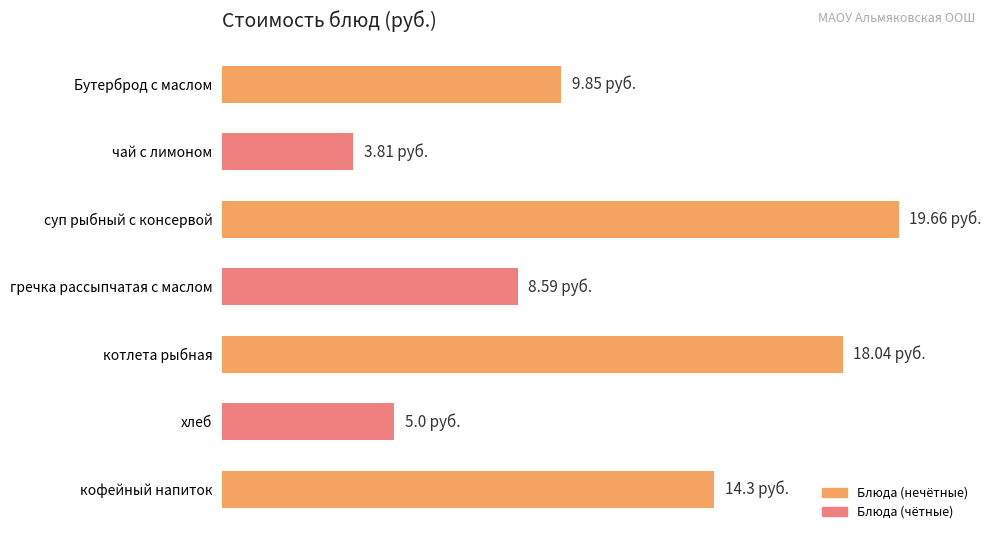

Are the bars horizontal?

Yes